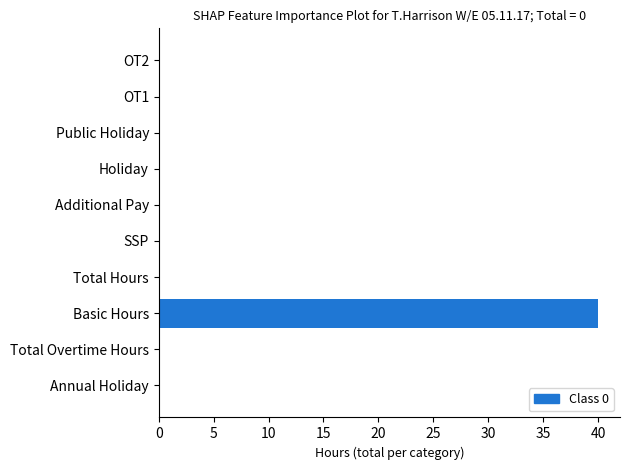

Reading top to bottom, extract all data points from this chart.

OT2=0	OT1=0	Public Holiday=0	Holiday=0	Additional Pay=0	SSP=0	Total Hours=0	Basic Hours=40	Total Overtime Hours=0	Annual Holiday=0